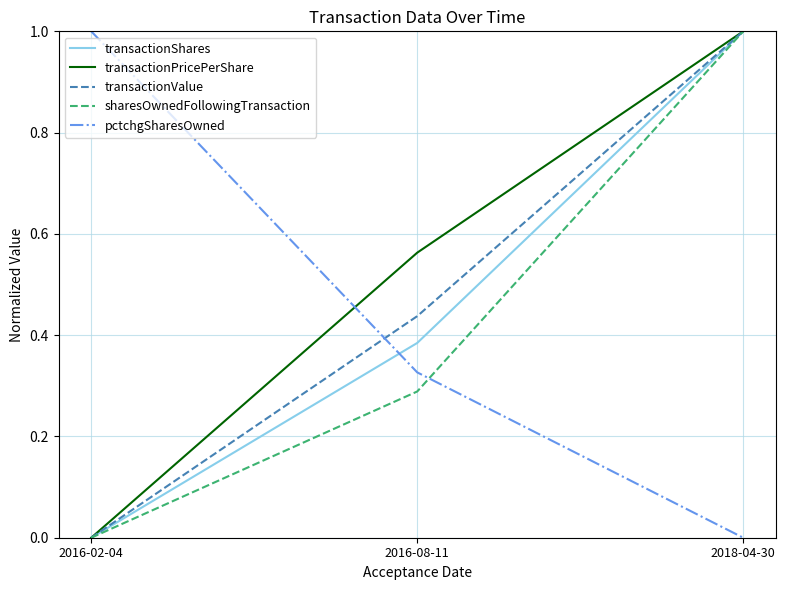

At which label is transactionValue closest to 0?

2016-02-04